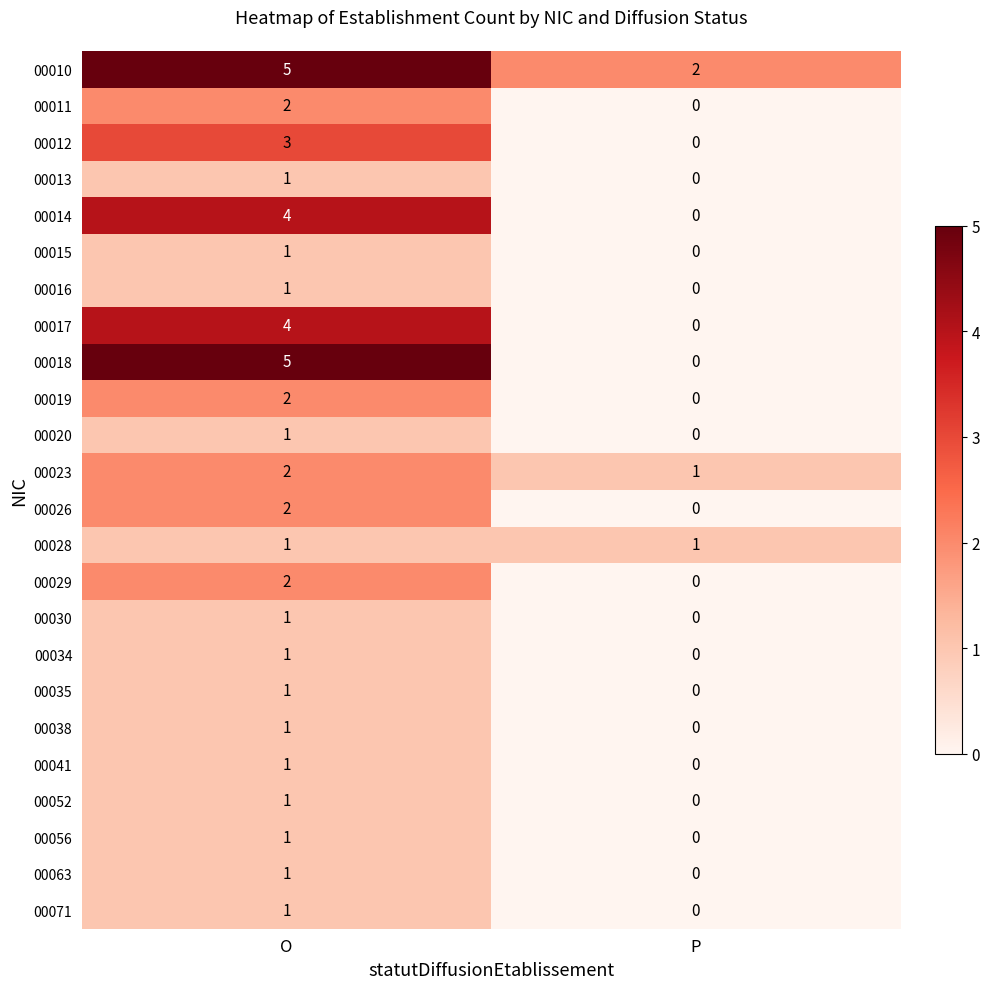

What is the sum of all 00012 values?

3